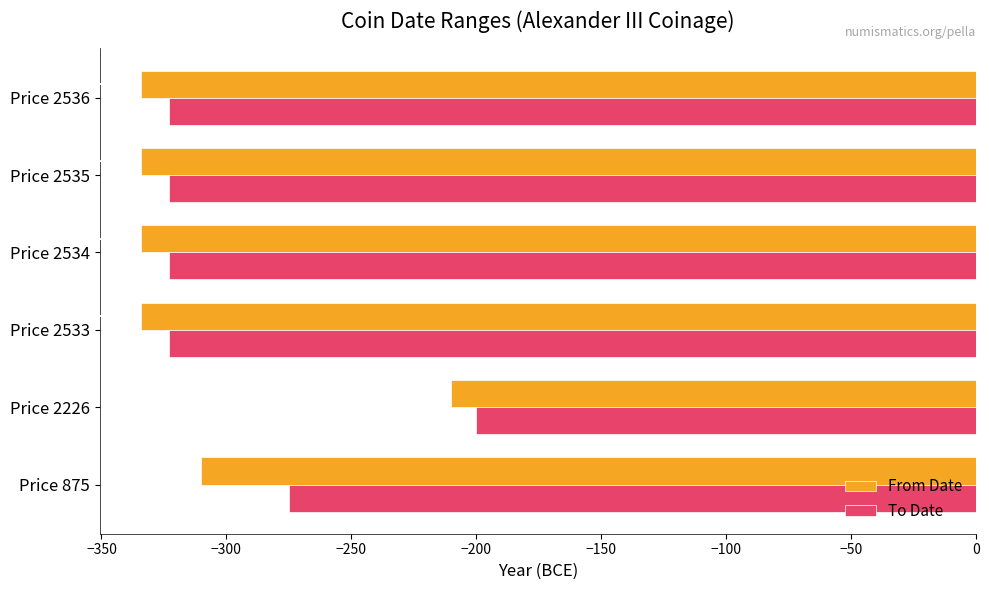

At which label is From Date closest to -272?

Price 875